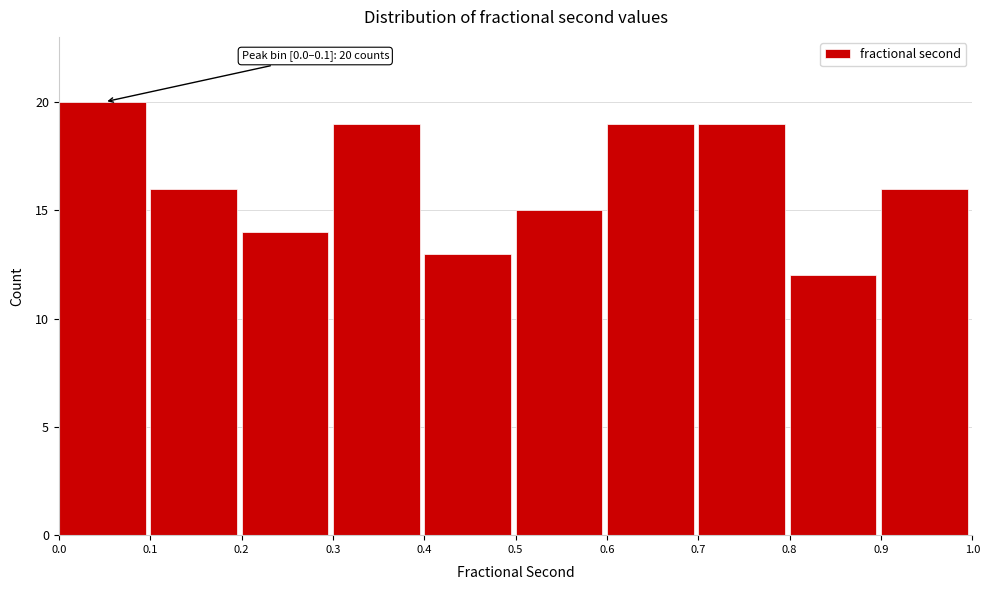

Over which range of the x-axis is the bar tallest?

0.0 to 0.1